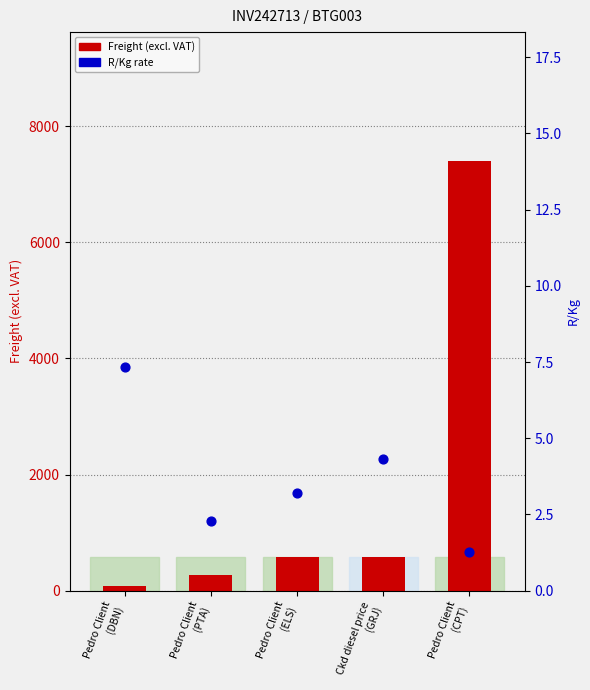

Which series contains the lowest Y value?

R/Kg